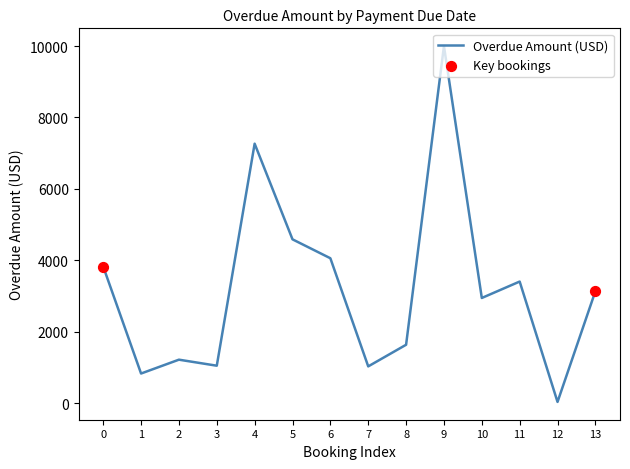

What is the change in value from 6 to 8?

-2424